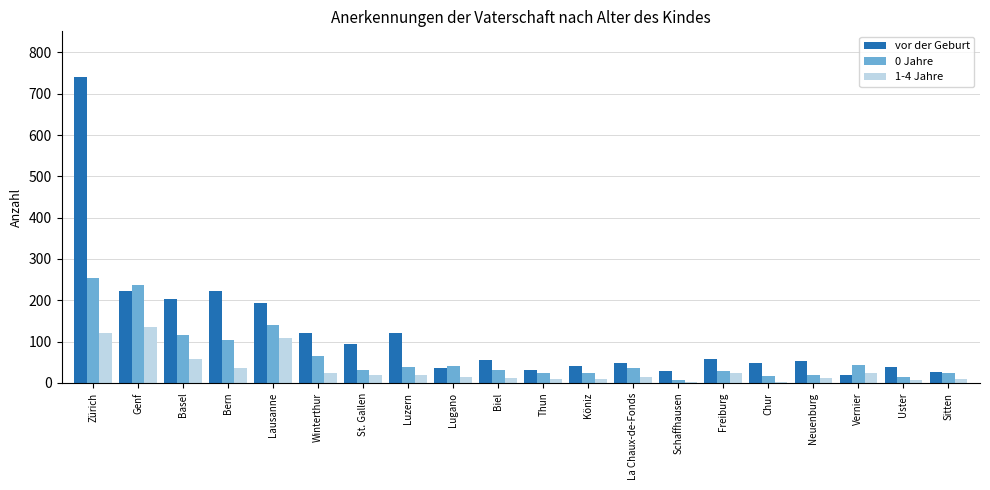

Read the 0 Jahre value at Zürich, to the nearest 5.

255